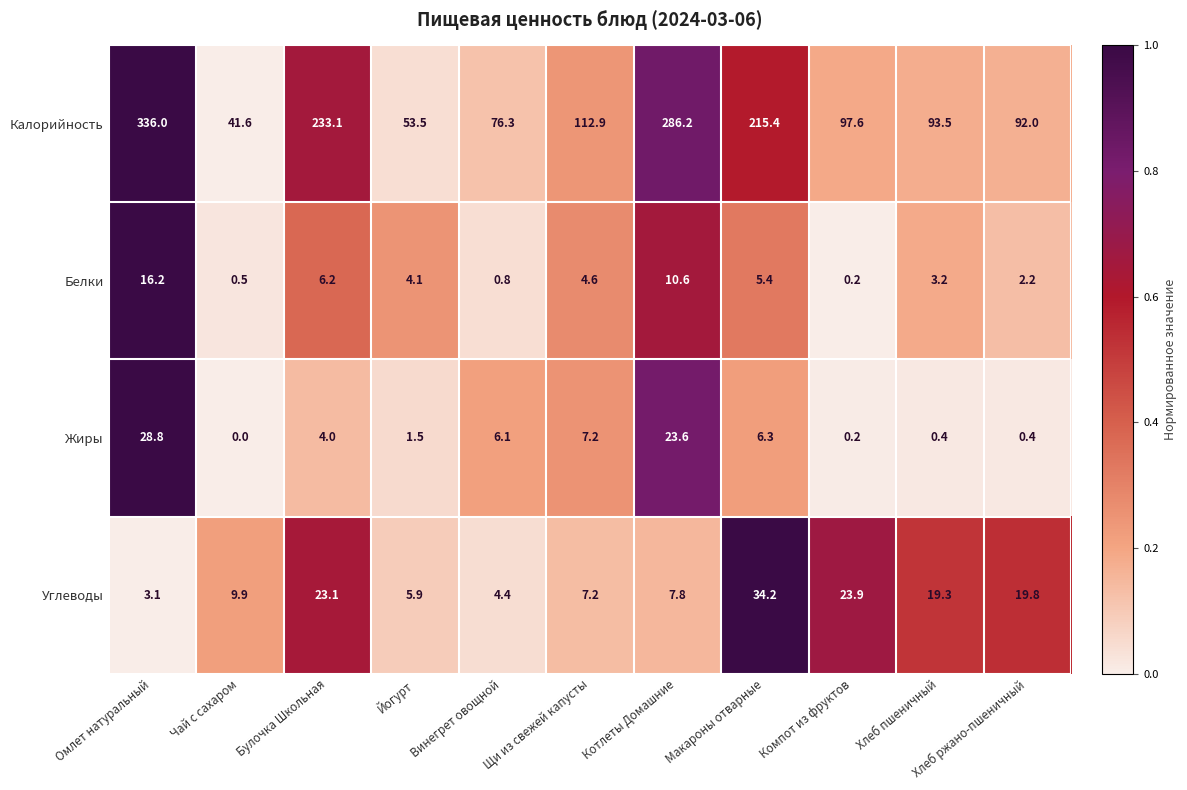

How many values in the Углеводы series exceed 9?

6